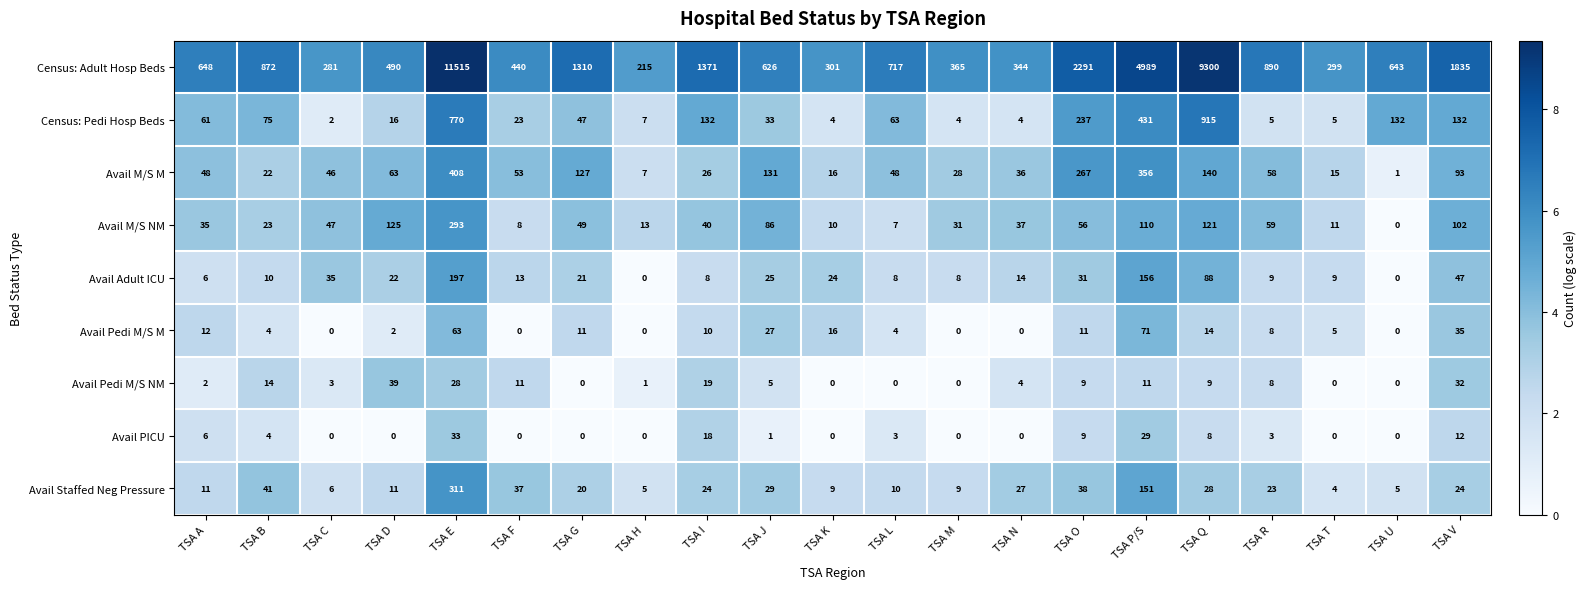

Which series changed the most between TSA B and TSA G?

Census: Adult Hosp Beds